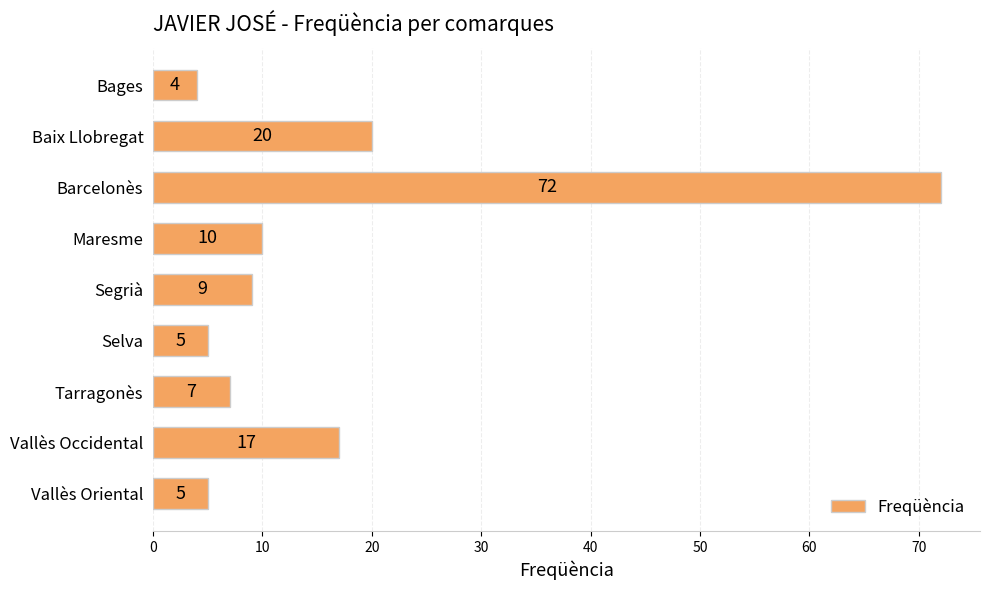

What is the maximum value shown in the chart?

72